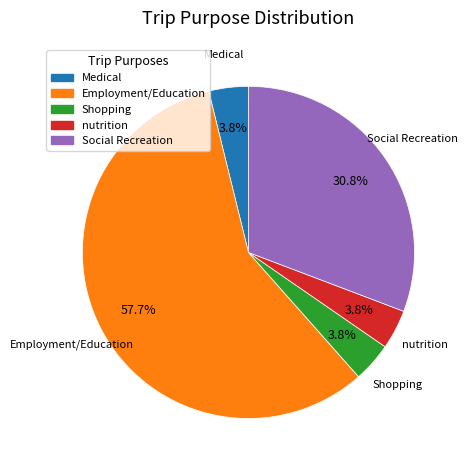

Approximately how many times larger is the value at Medical compared to Employment/Education?

0.1